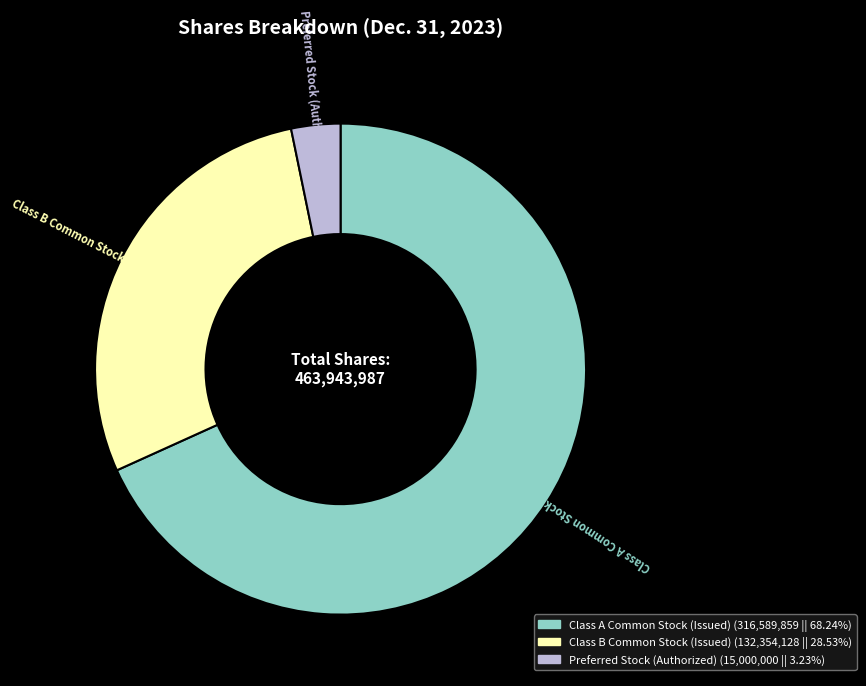

Which has a higher value, Class A Common Stock (Issued) or Preferred Stock (Authorized)?

Class A Common Stock (Issued)